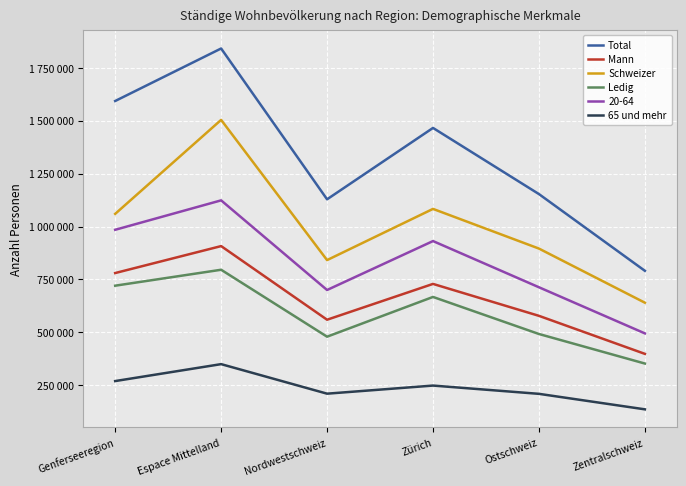

True or false: Total and Ledig cross at least once.

False